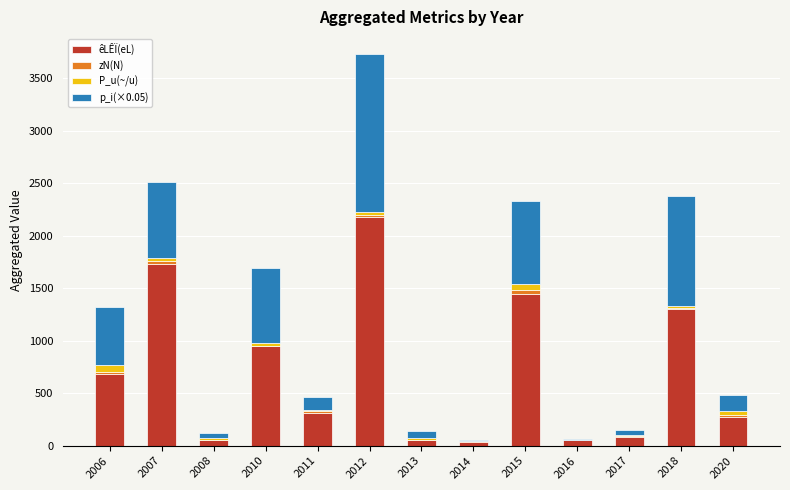

Count the number of categories in the chart.

13